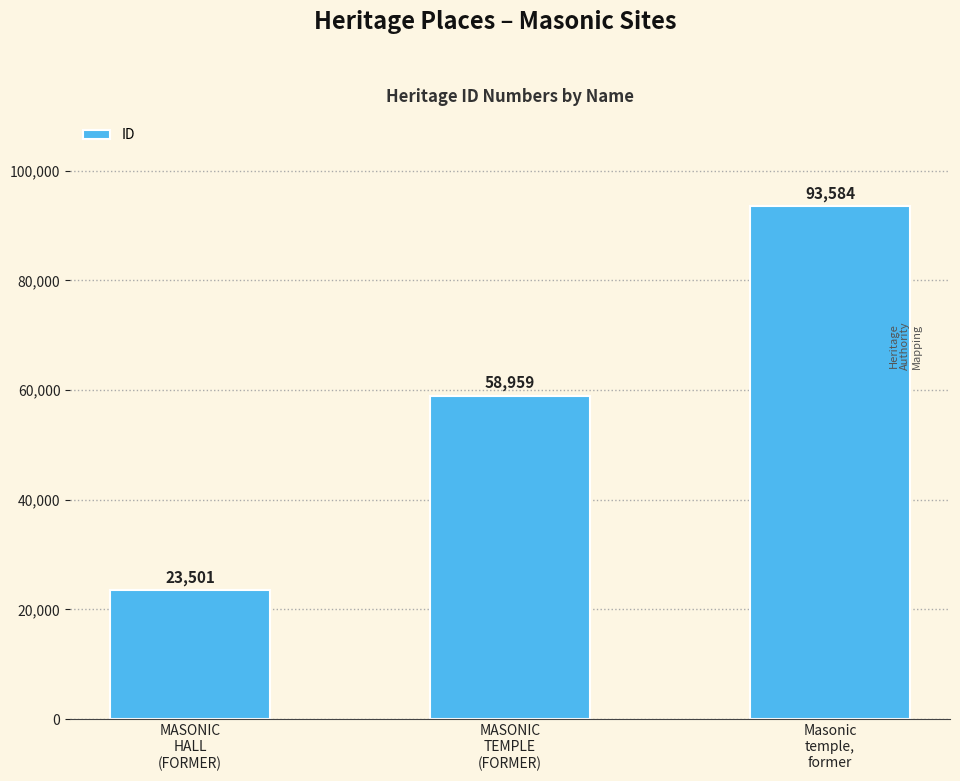

Count the values in the range 23501 to 93584.

3